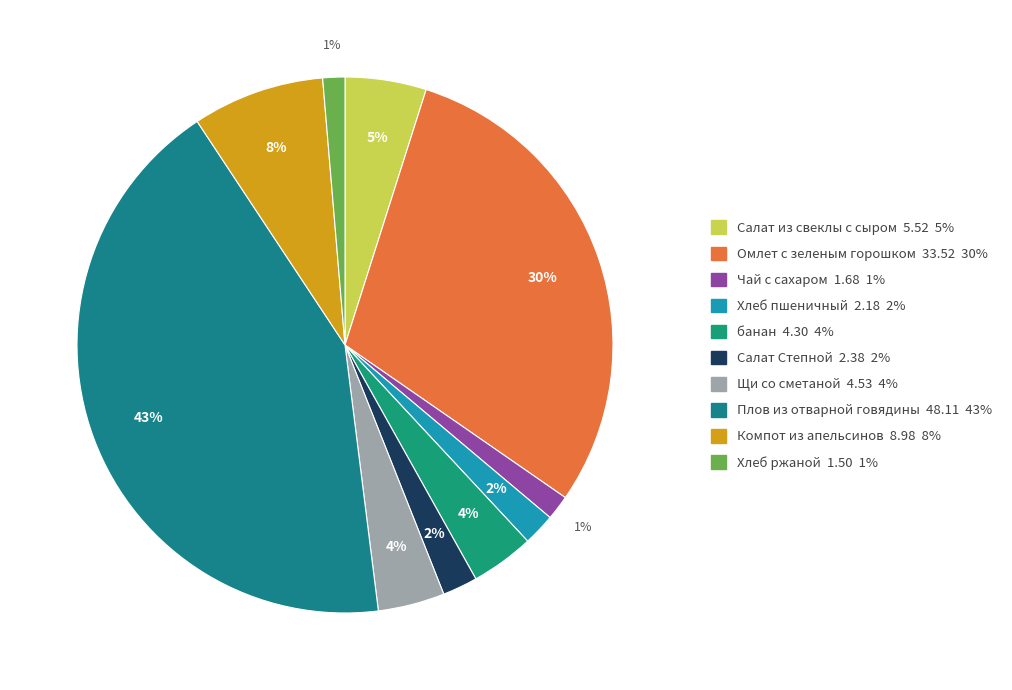

How many slices are in this pie chart?

10